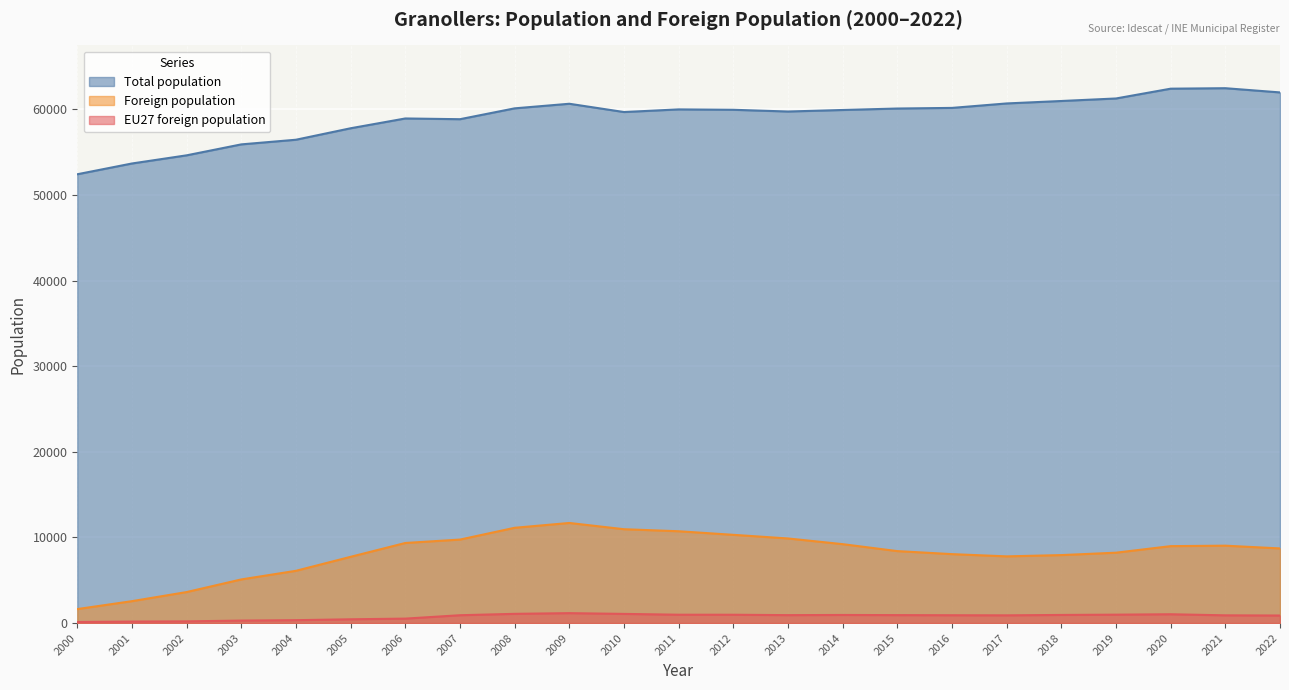

How many lines are shown in the chart?

3